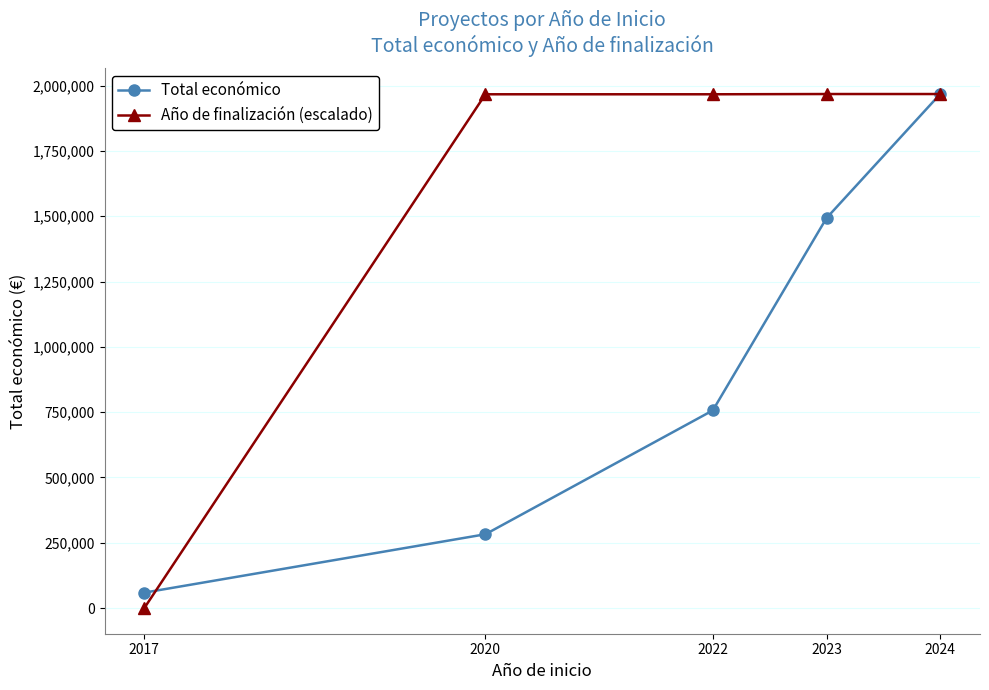

At how many categories does at least one series exceed 1247009?

4